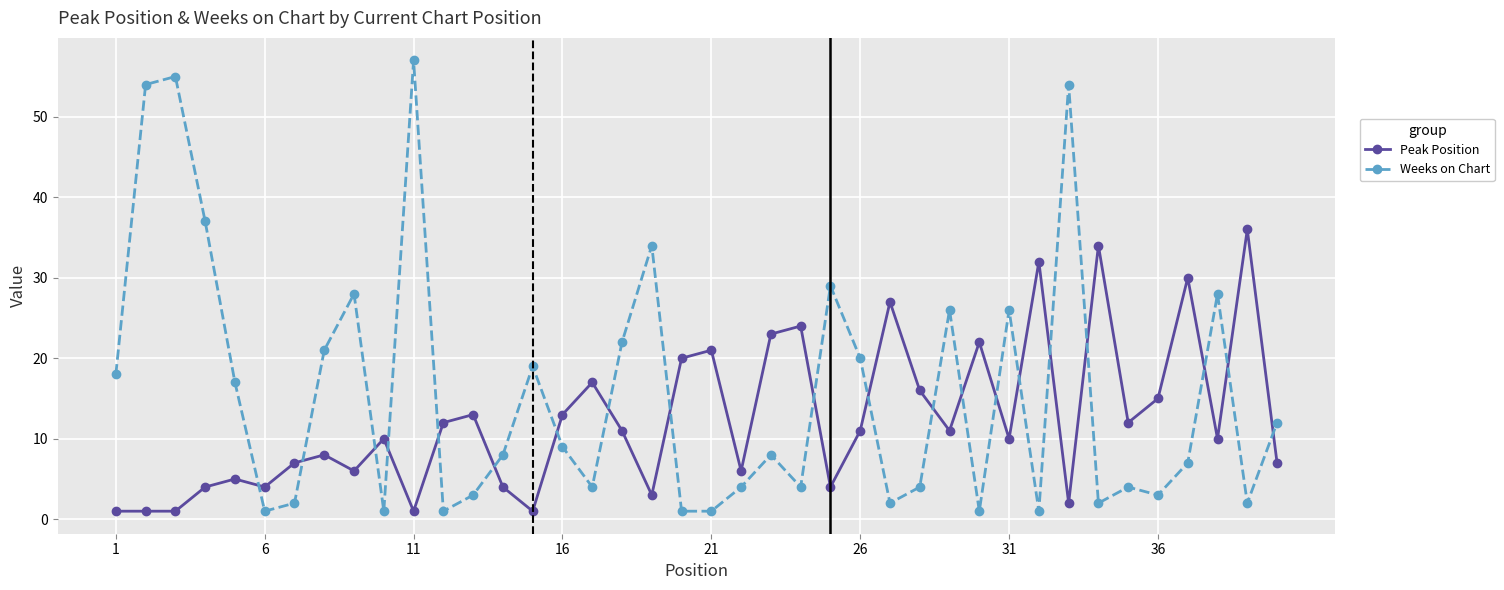

What is the difference between the second highest and minimum values in the Peak Position series?

33